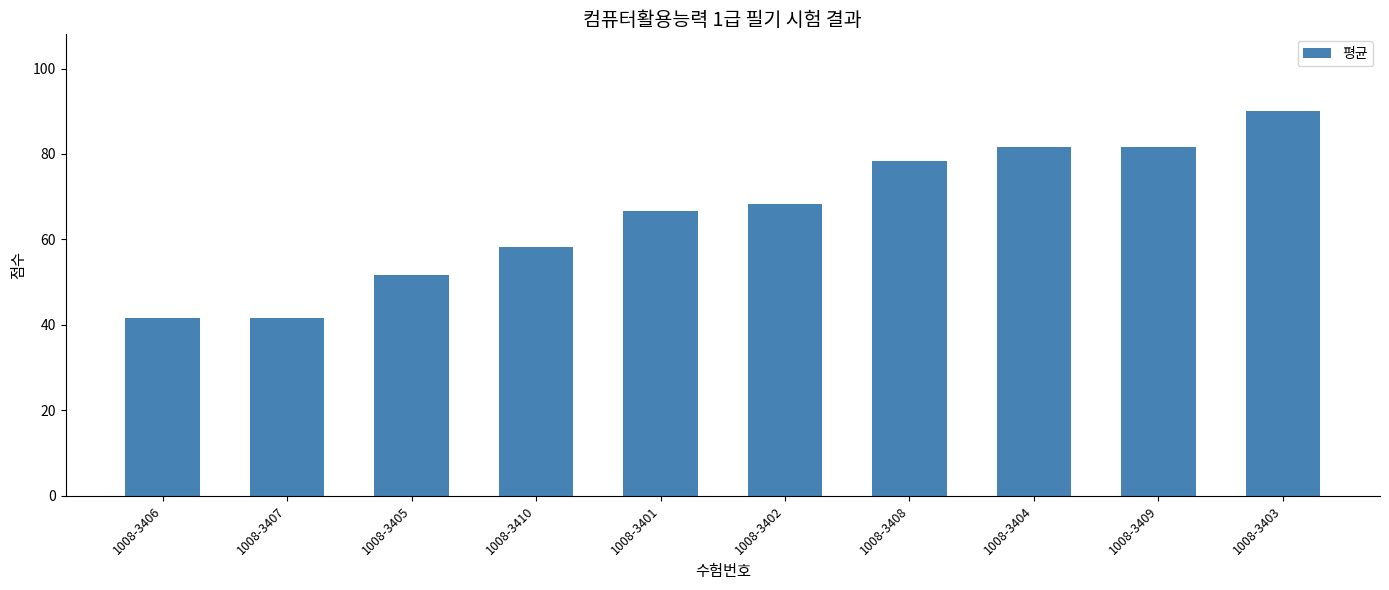

Reading left to right, list all the values displayed in this chart.

1008-3406=41.7	1008-3407=41.7	1008-3405=51.7	1008-3410=58.3	1008-3401=66.7	1008-3402=68.3	1008-3408=78.3	1008-3404=81.7	1008-3409=81.7	1008-3403=90.0